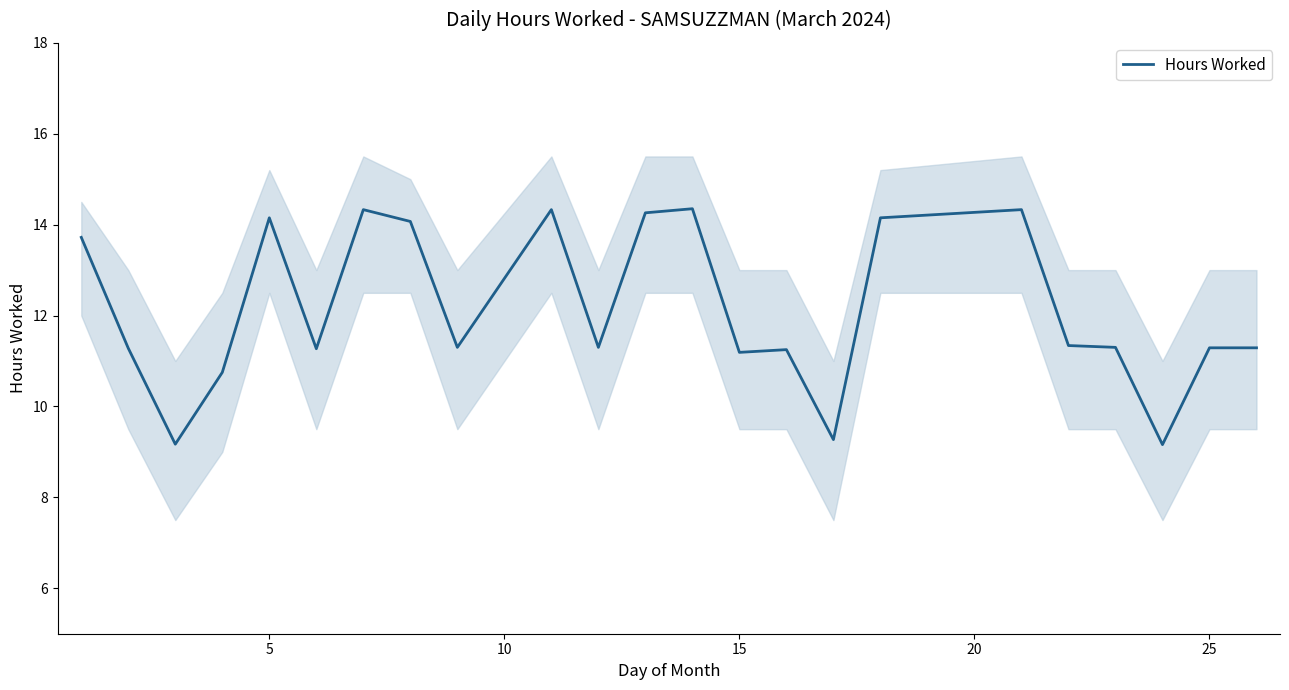

What is the maximum value shown in the chart?

14.3